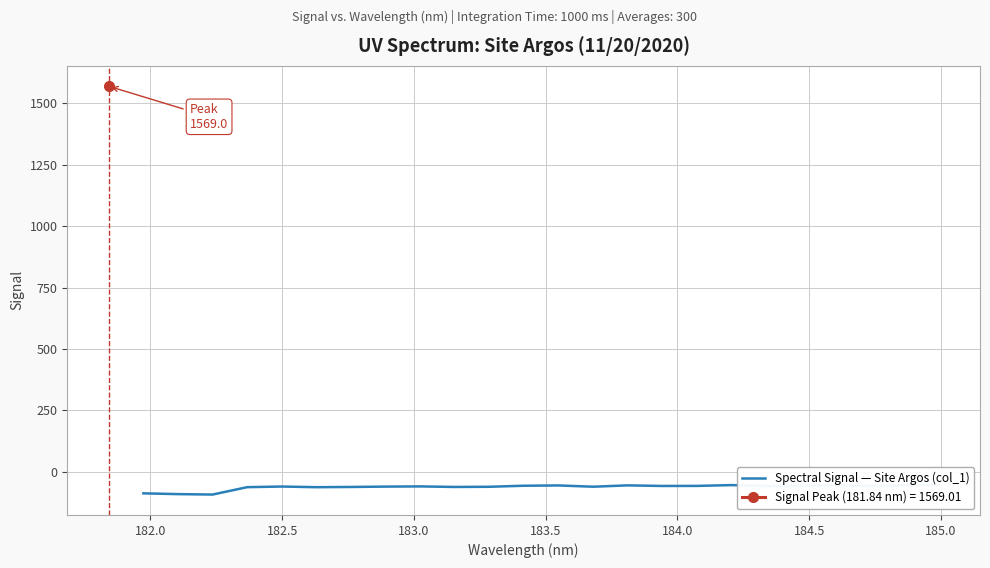

How many lines are shown in the chart?

1